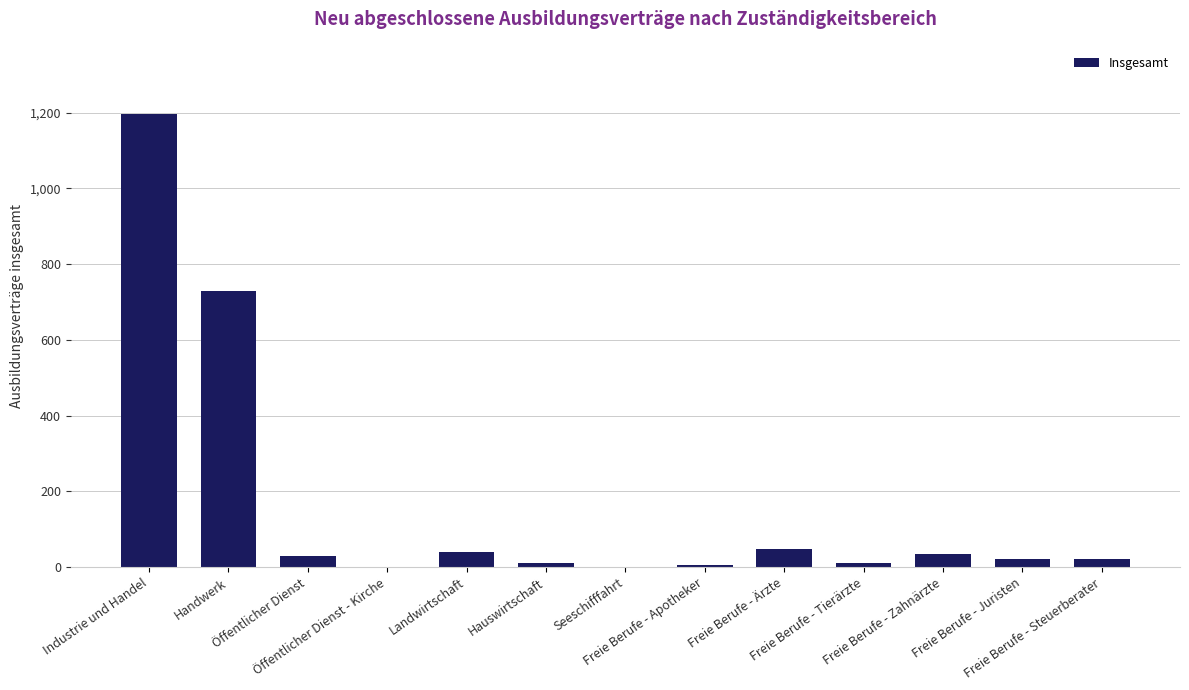

What is the sum of all values?

2151